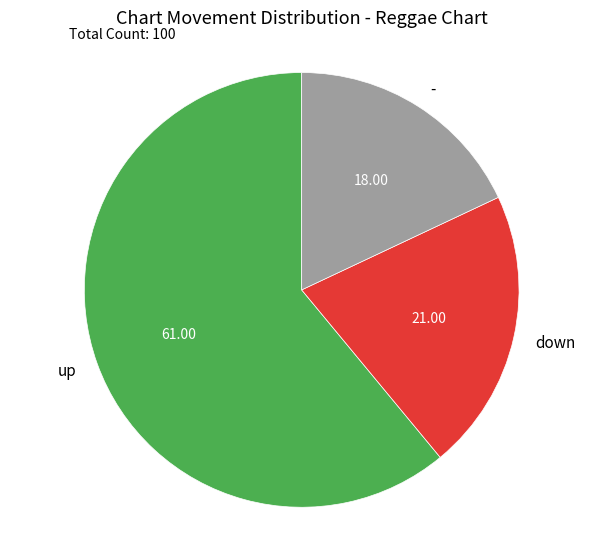

Which category has the biggest portion of the pie?

up